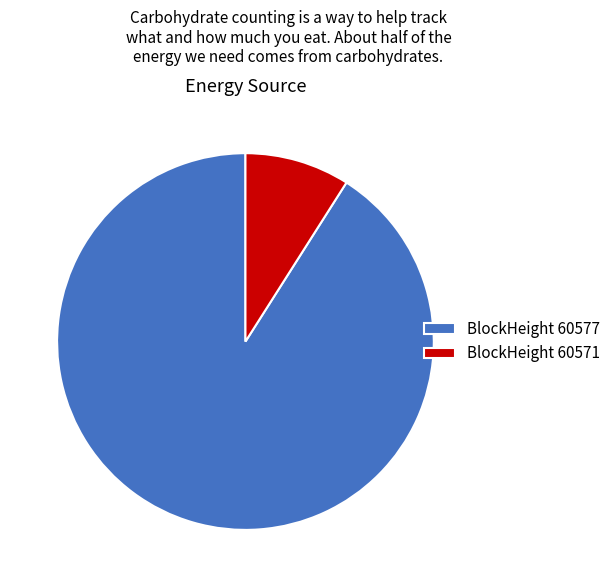

Is the sum of BlockHeight 60571 and BlockHeight 60577 greater than half?

Yes